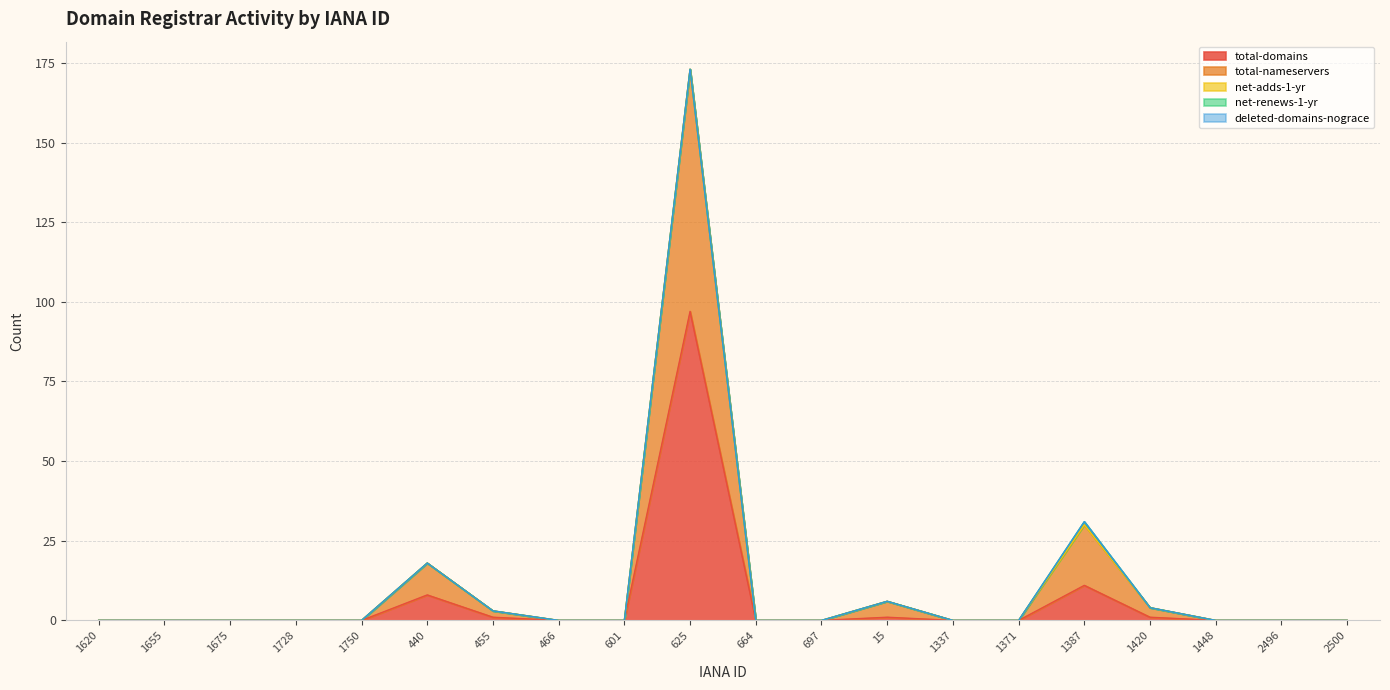

At how many categories does at least one series exceed 22?

1